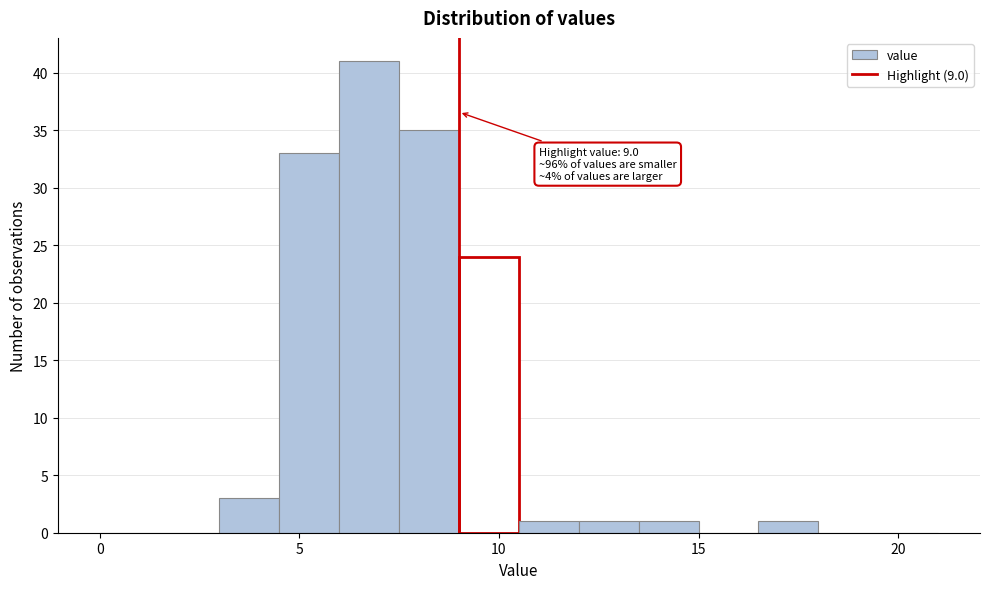

Read against the x-axis, roughly where is the centre of the tallest bar?

7.0